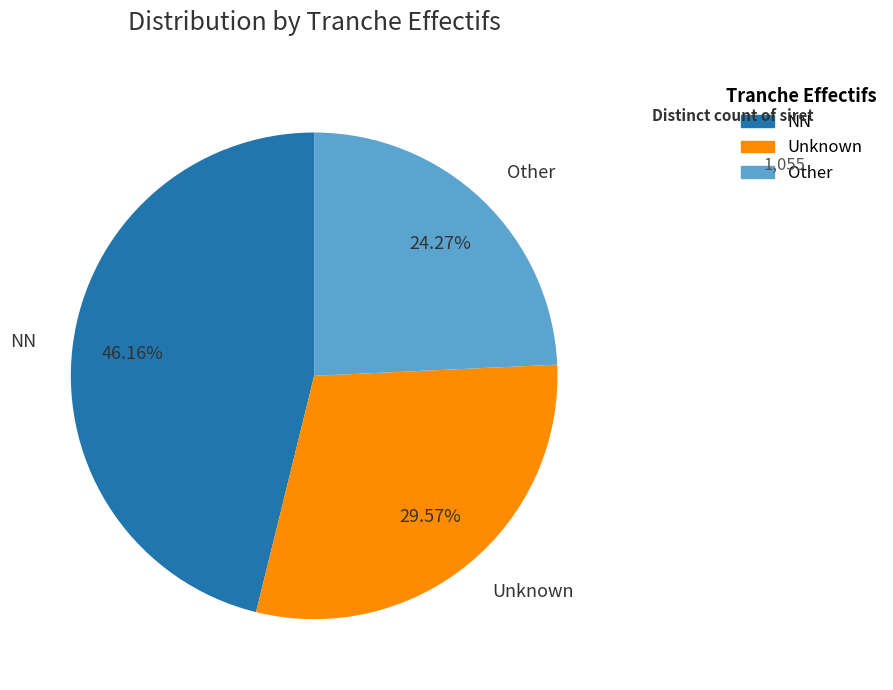

What is the smallest slice in the pie chart?

Other